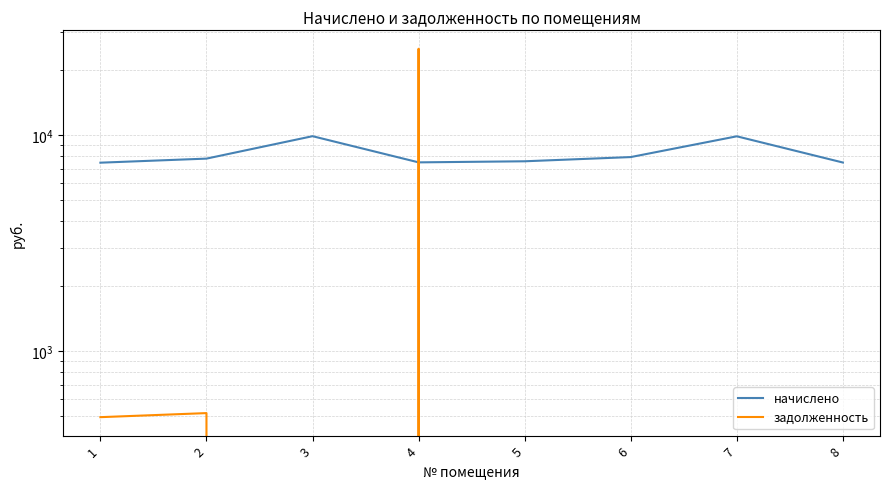

True or false: задолженность and начислено intersect in this chart.

True